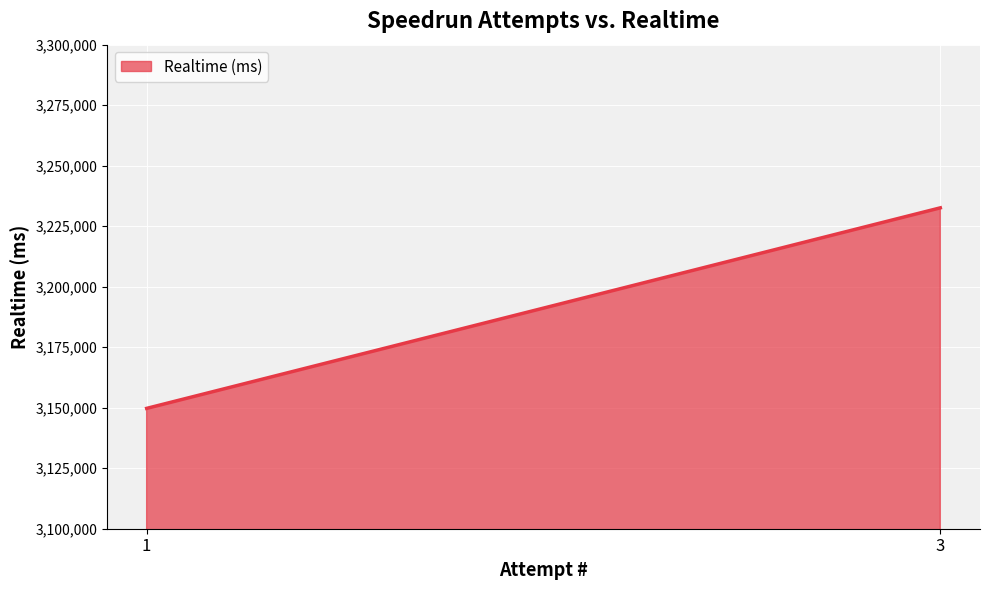

Rank the categories by value from highest to lowest.

3, 1